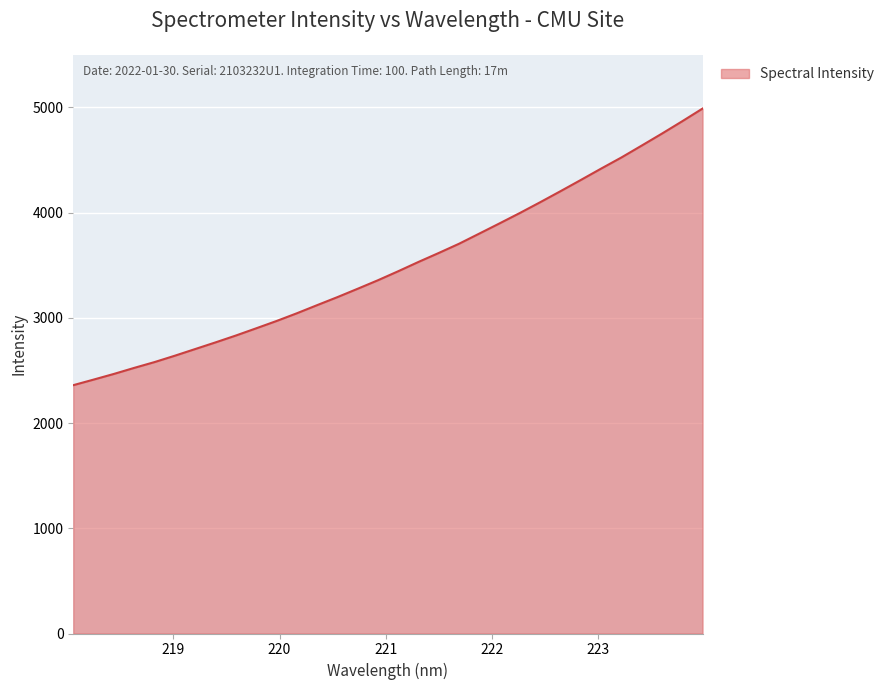

What is the minimum value shown in the chart?

2360.1